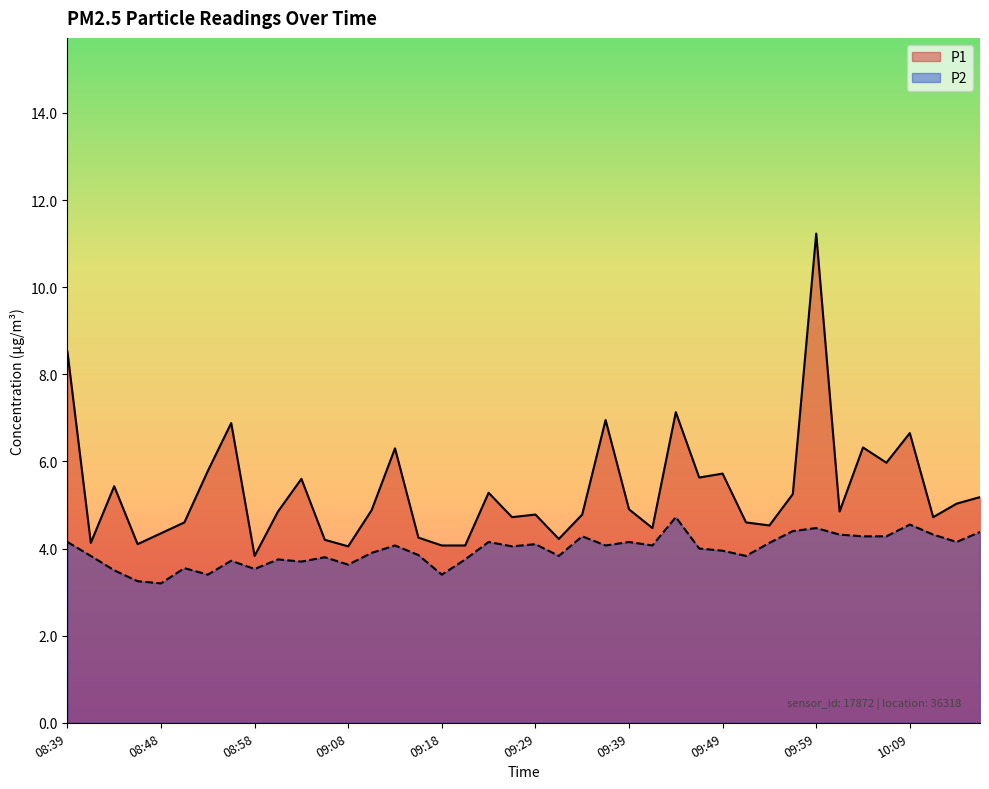

What are all the series names shown in the legend?

P1, P2